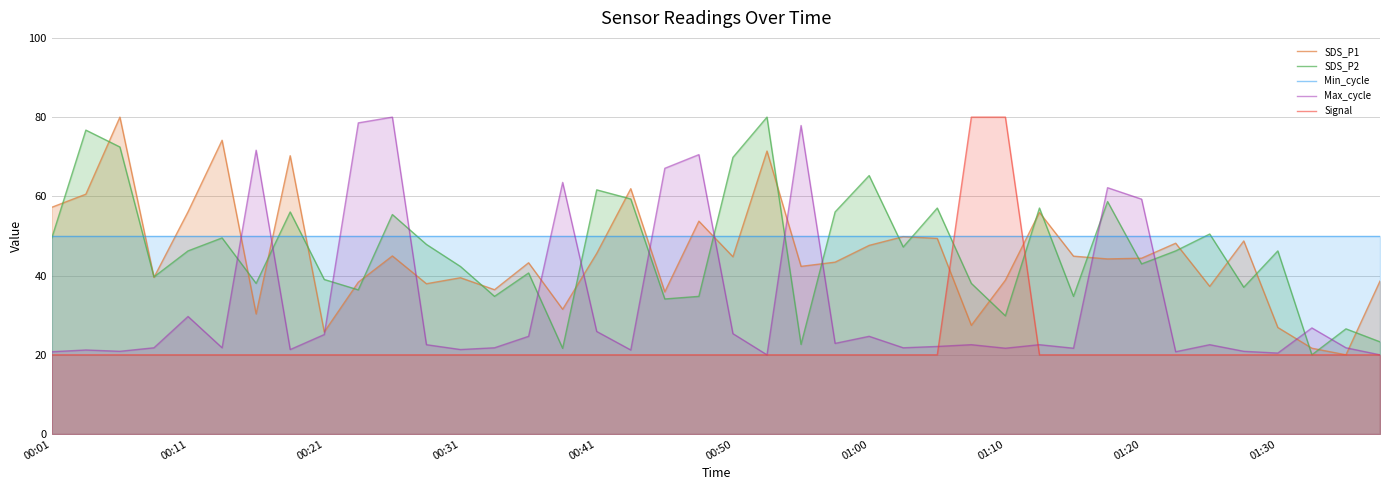

How many distinct data groups are displayed?

5